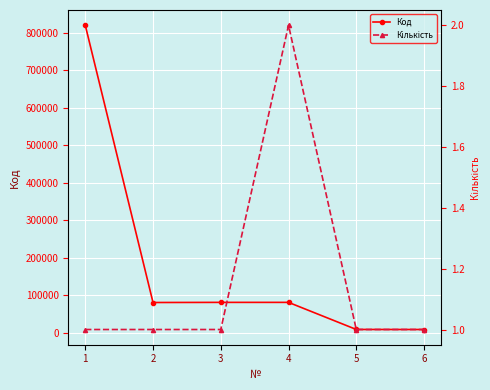

True or false: Код and Кількість intersect in this chart.

False